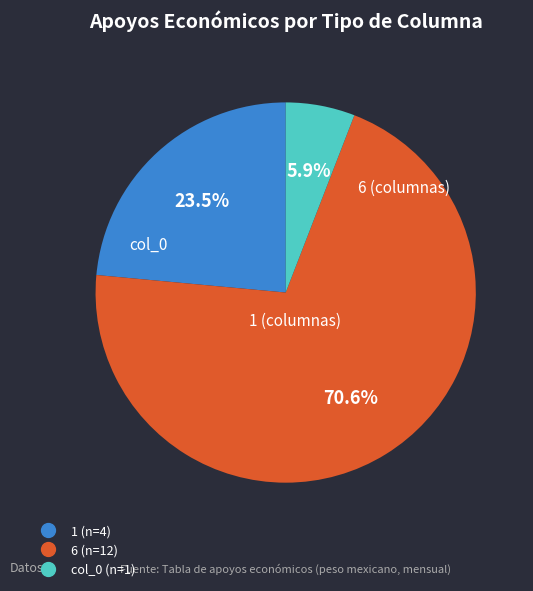

How many slices are in this pie chart?

3